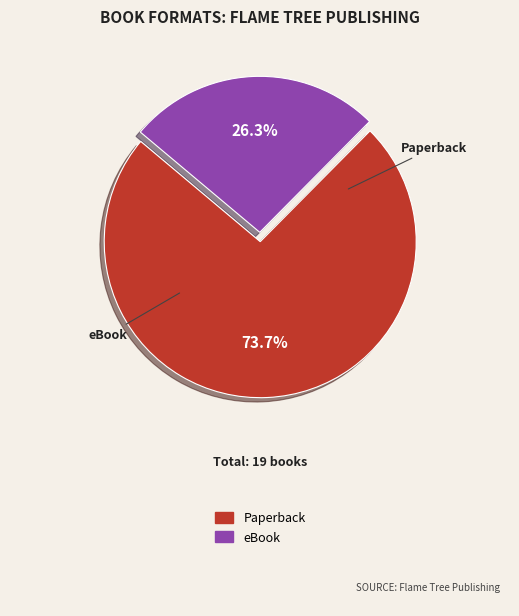

Is there any slice that represents more than half of the pie?

Yes